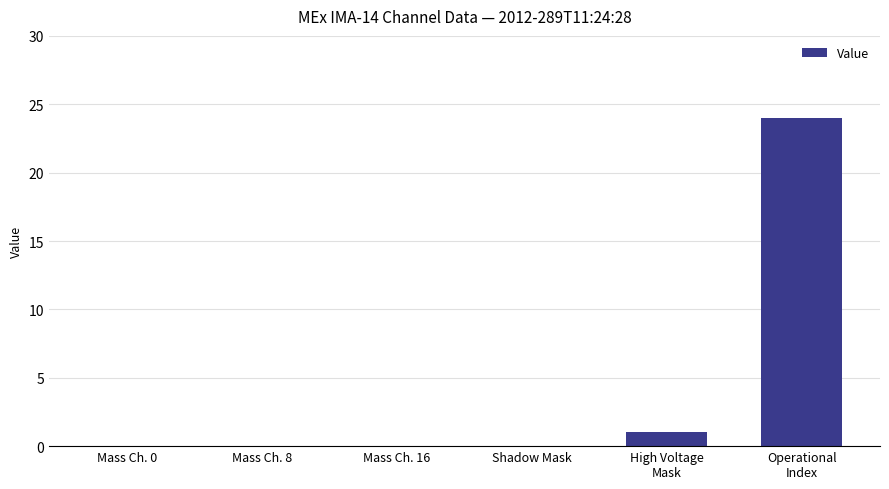

At which label is the value closest to 12?

High Voltage
Mask